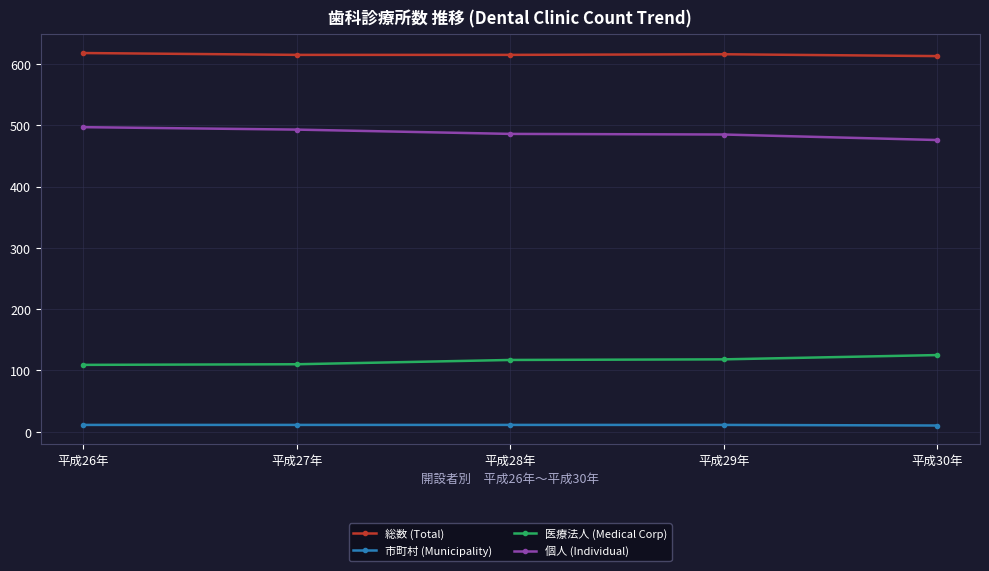

What is the sum of all 市町村 (Municipality) values?

54